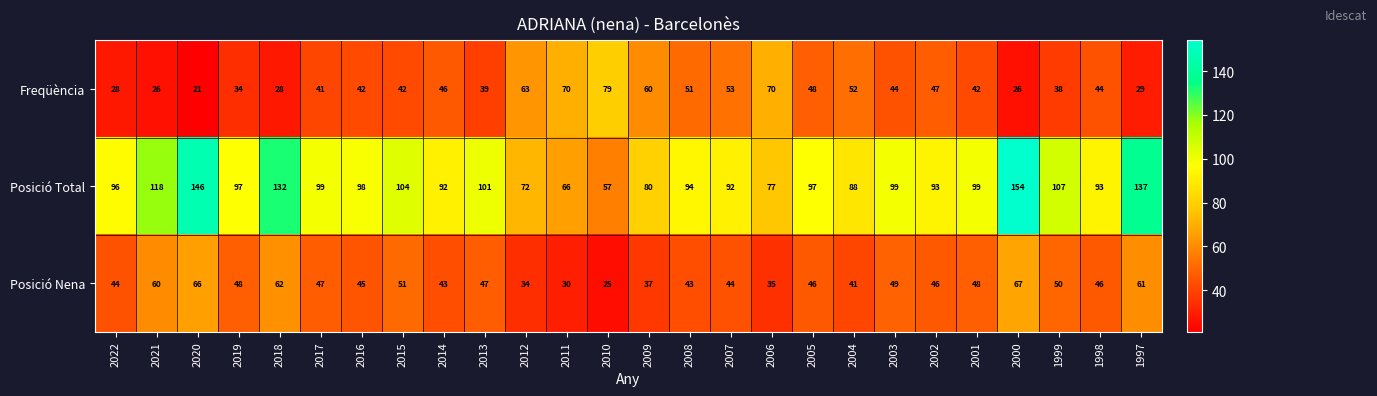

What is the total value across all series at 2002?

186